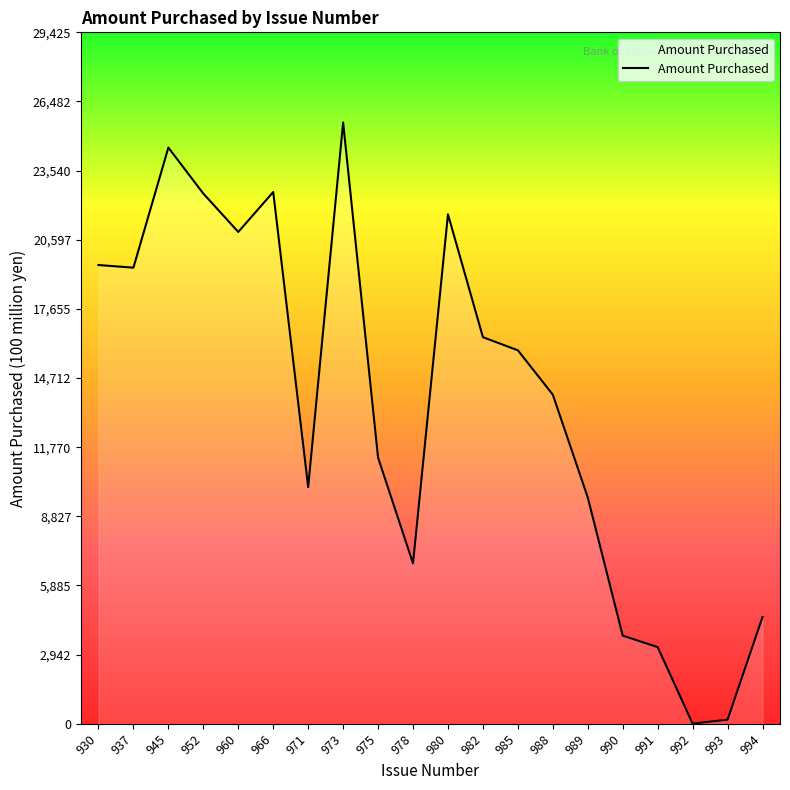

The value at 978 is 6825. True or false?

True